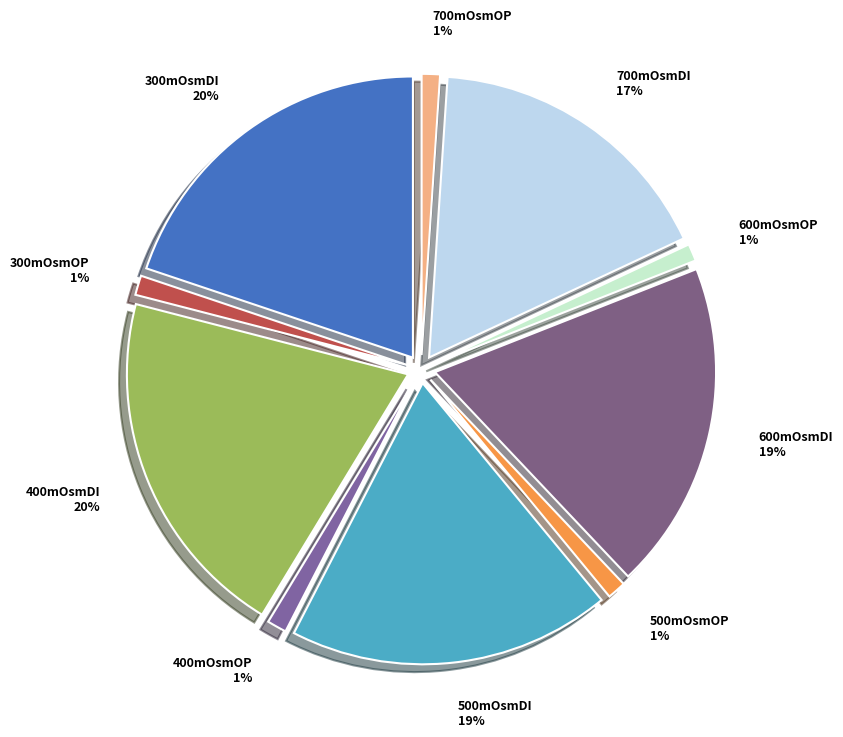

What is the change in value from 300mOsmDI to 700mOsmOP?

-11.5